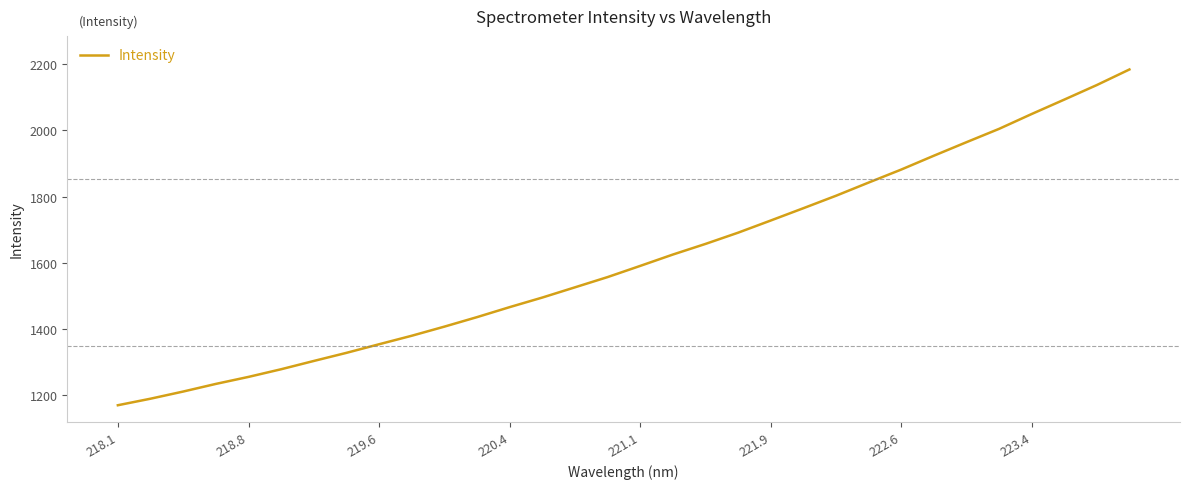

What is the minimum value shown in the chart?

1169.5